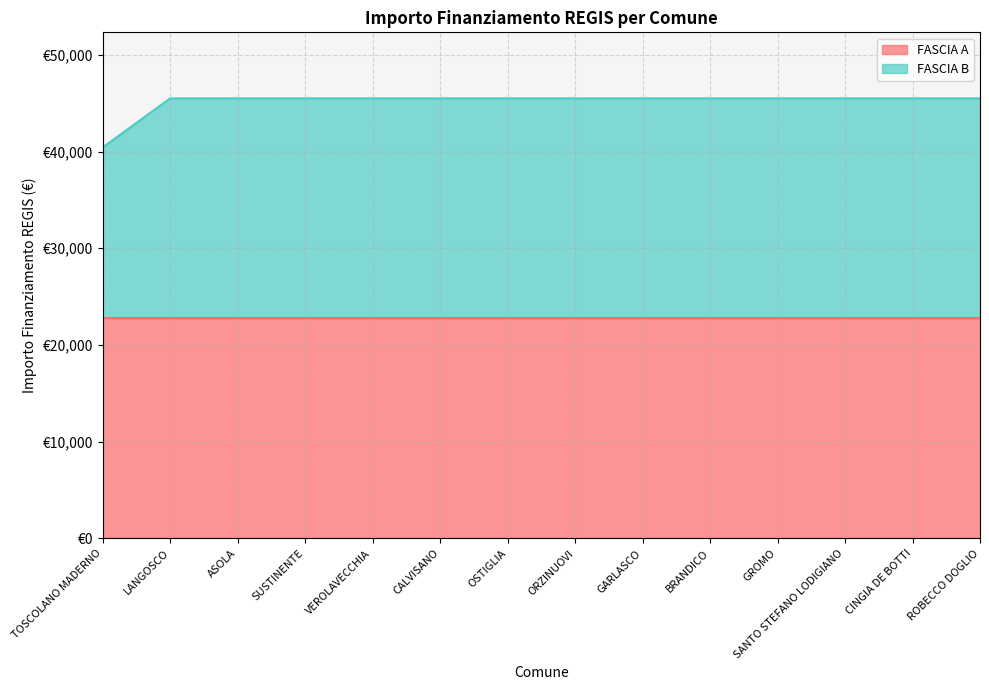

Reading left to right, extract all data points from this chart.

40424.8	45500.0	45500.0	45500.0	45500.0	45500.0	45500.0	45500.0	45500.0	45500.0	45500.0	45500.0	45500.0	45500.0